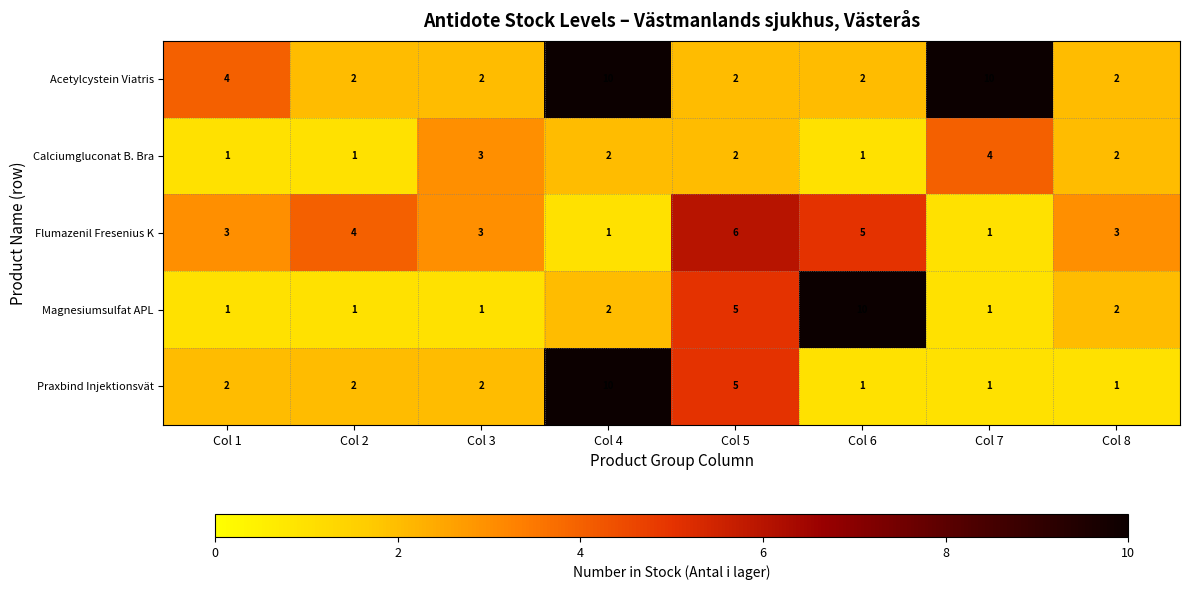

The value of Acetylcystein Viatris at Col 3 is 1. True or false?

False